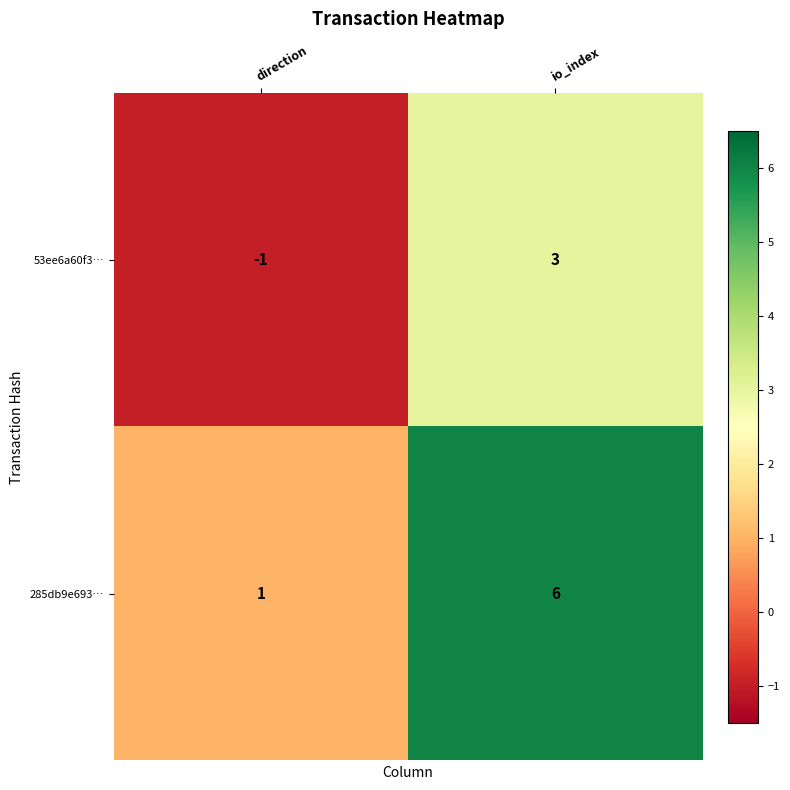

What is the difference between the highest and lowest values at direction?

2